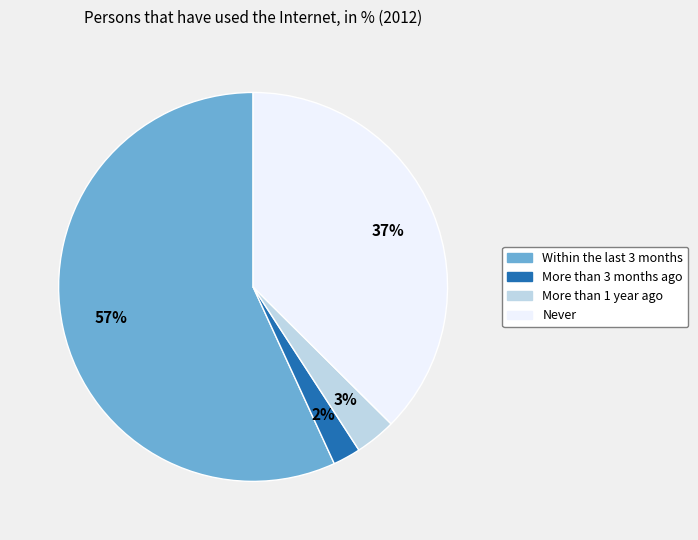

Is there any slice that represents more than half of the pie?

Yes